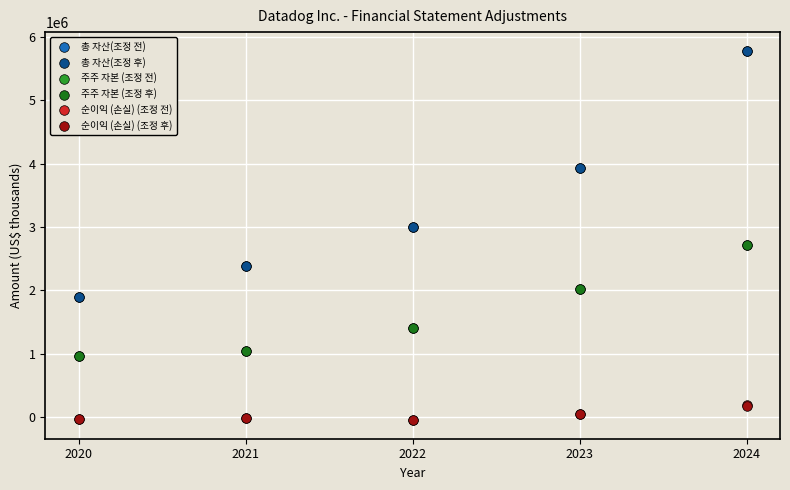

What are all the series names shown in the legend?

총 자산(조정 전), 총 자산(조정 후), 주주 자본 (조정 전), 주주 자본 (조정 후), 순이익 (손실) (조정 전), 순이익 (손실) (조정 후)